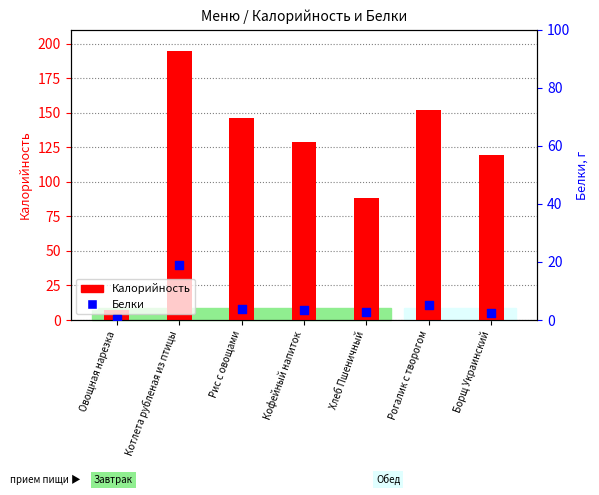

At which category is the sum across all series the highest?

Котлета рубленая из птицы